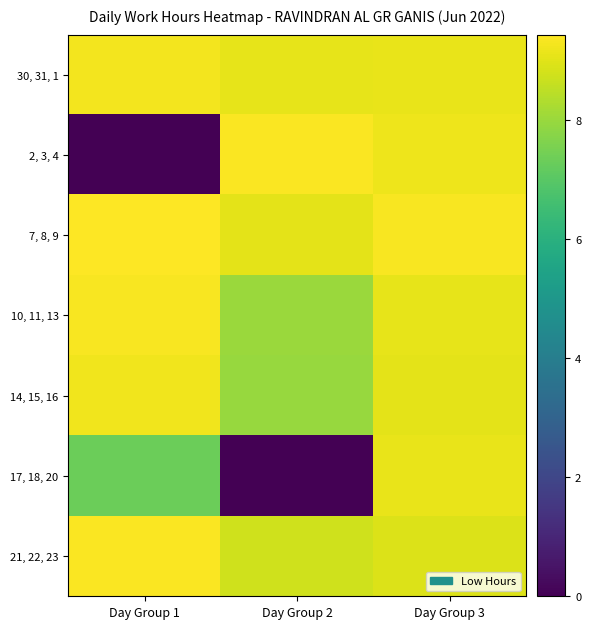

What is the total value across all series at Day Group 1?

54.0